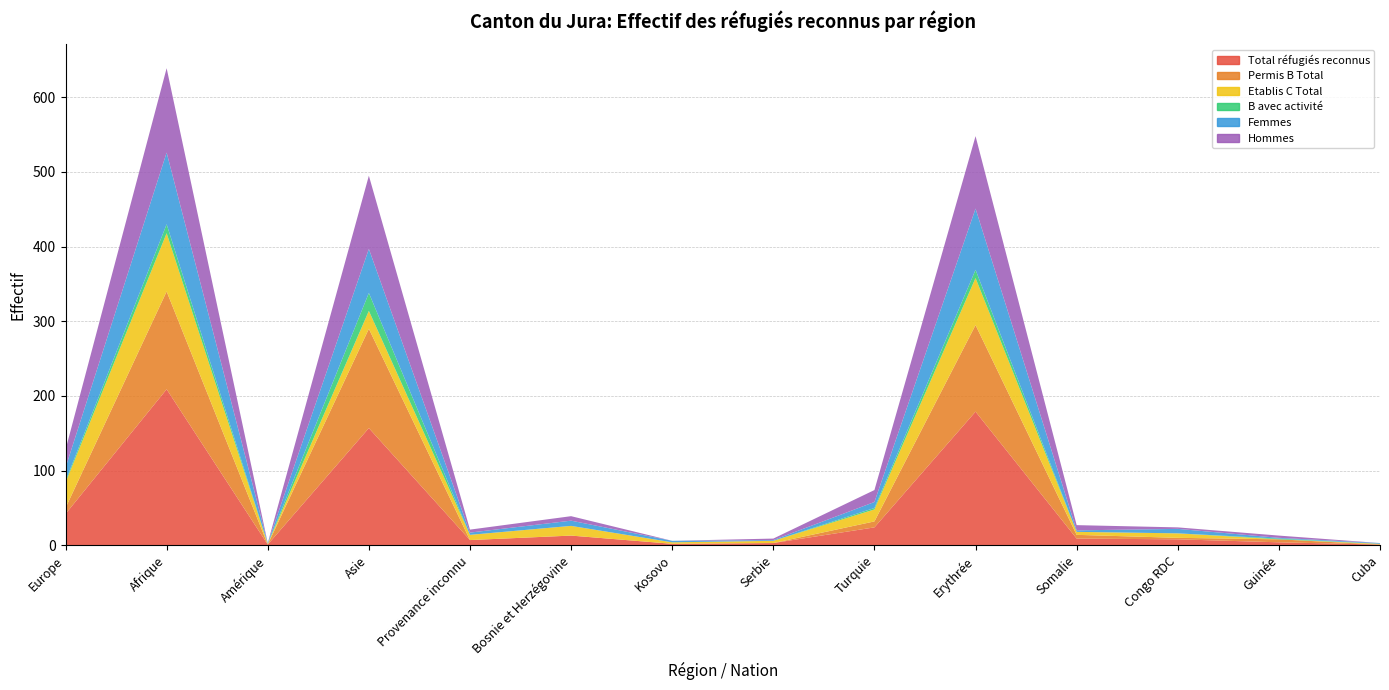

Reading left to right, transcribe all the data shown in this chart.

Total réfugiés reconnus: Europe=42	Afrique=209	Amérique=1	Asie=157	Provenance inconnu=7	Bosnie et Herzégovine=13	Kosovo=2	Serbie=3	Turquie=24	Erythrée=179	Somalie=9	Congo RDC=8	Guinée=4	Cuba=1
Permis B Total: Europe=8	Afrique=131	Amérique=0	Asie=133	Provenance inconnu=0	Bosnie et Herzégovine=0	Kosovo=0	Serbie=0	Turquie=8	Erythrée=116	Somalie=5	Congo RDC=2	Guinée=4	Cuba=0
Etablis C Total: Europe=34	Afrique=78	Amérique=1	Asie=24	Provenance inconnu=7	Bosnie et Herzégovine=13	Kosovo=2	Serbie=3	Turquie=16	Erythrée=63	Somalie=4	Congo RDC=6	Guinée=0	Cuba=1
B avec activité: Europe=2	Afrique=12	Amérique=0	Asie=24	Provenance inconnu=0	Bosnie et Herzégovine=0	Kosovo=0	Serbie=0	Turquie=2	Erythrée=11	Somalie=0	Congo RDC=0	Guinée=1	Cuba=0
Femmes: Europe=18	Afrique=96	Amérique=1	Asie=59	Provenance inconnu=3	Bosnie et Herzégovine=7	Kosovo=2	Serbie=1	Turquie=8	Erythrée=82	Somalie=2	Congo RDC=6	Guinée=1	Cuba=1
Hommes: Europe=24	Afrique=113	Amérique=0	Asie=98	Provenance inconnu=4	Bosnie et Herzégovine=6	Kosovo=0	Serbie=2	Turquie=16	Erythrée=97	Somalie=7	Congo RDC=2	Guinée=3	Cuba=0